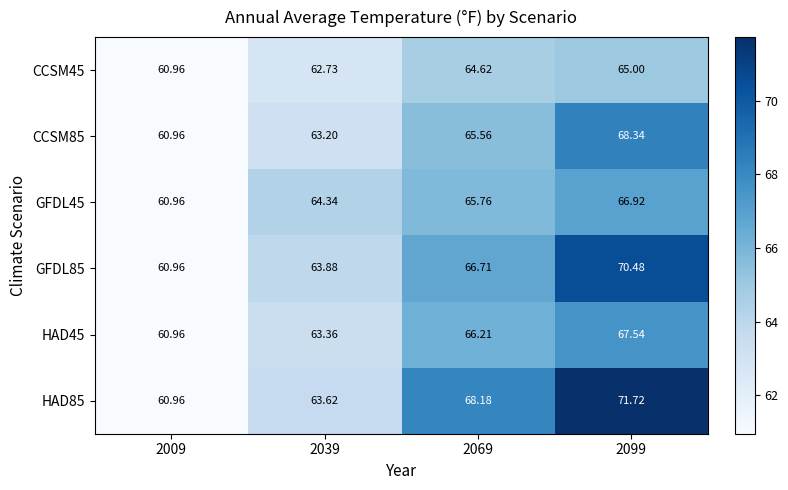

Which series has the largest total across all categories?

HAD85